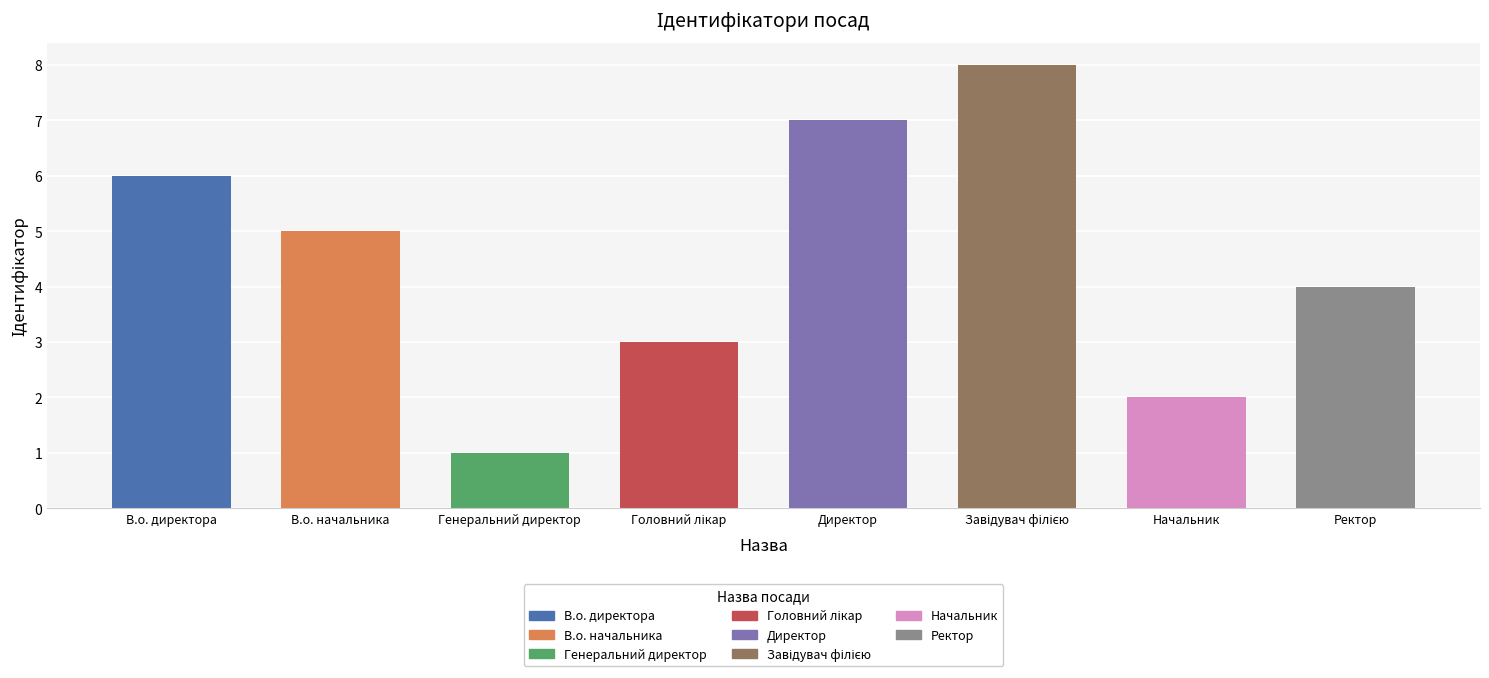

The value at В.о. директора is 6. True or false?

True